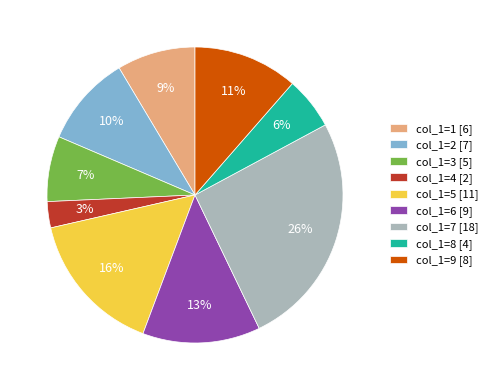

Count the number of slices in the pie.

9